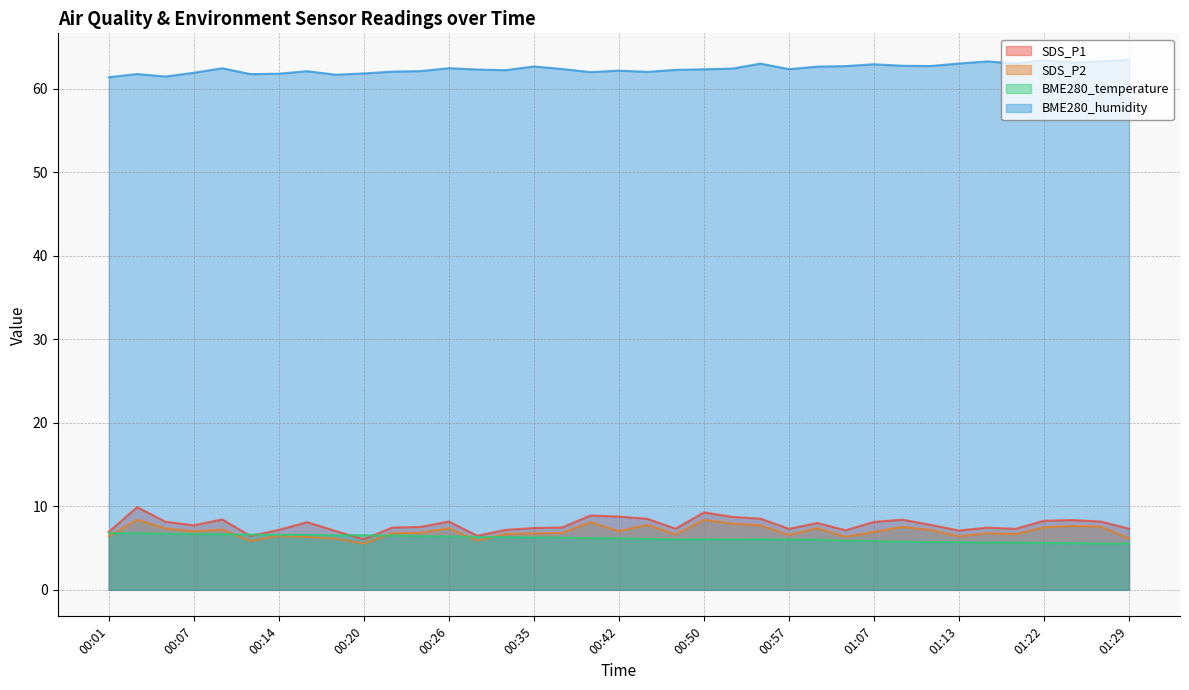

Is it true that BME280_humidity equals 62.7 at 01:11?

True